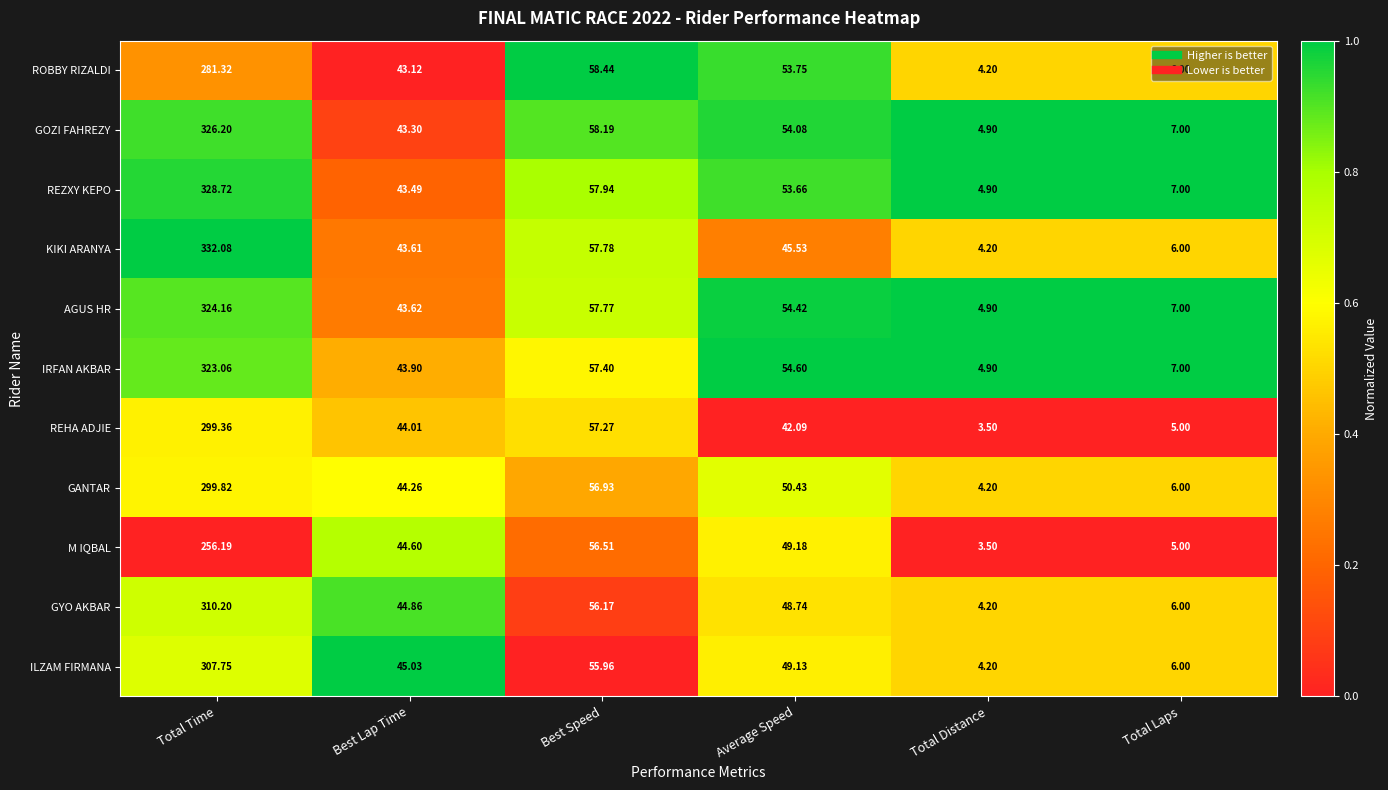

List the series in order of their peak value, lowest first.

M IQBAL, ROBBY RIZALDI, REHA ADJIE, GANTAR, ILZAM FIRMANA, GYO AKBAR, IRFAN AKBAR, AGUS HR, GOZI FAHREZY, REZXY KEPO, KIKI ARANYA